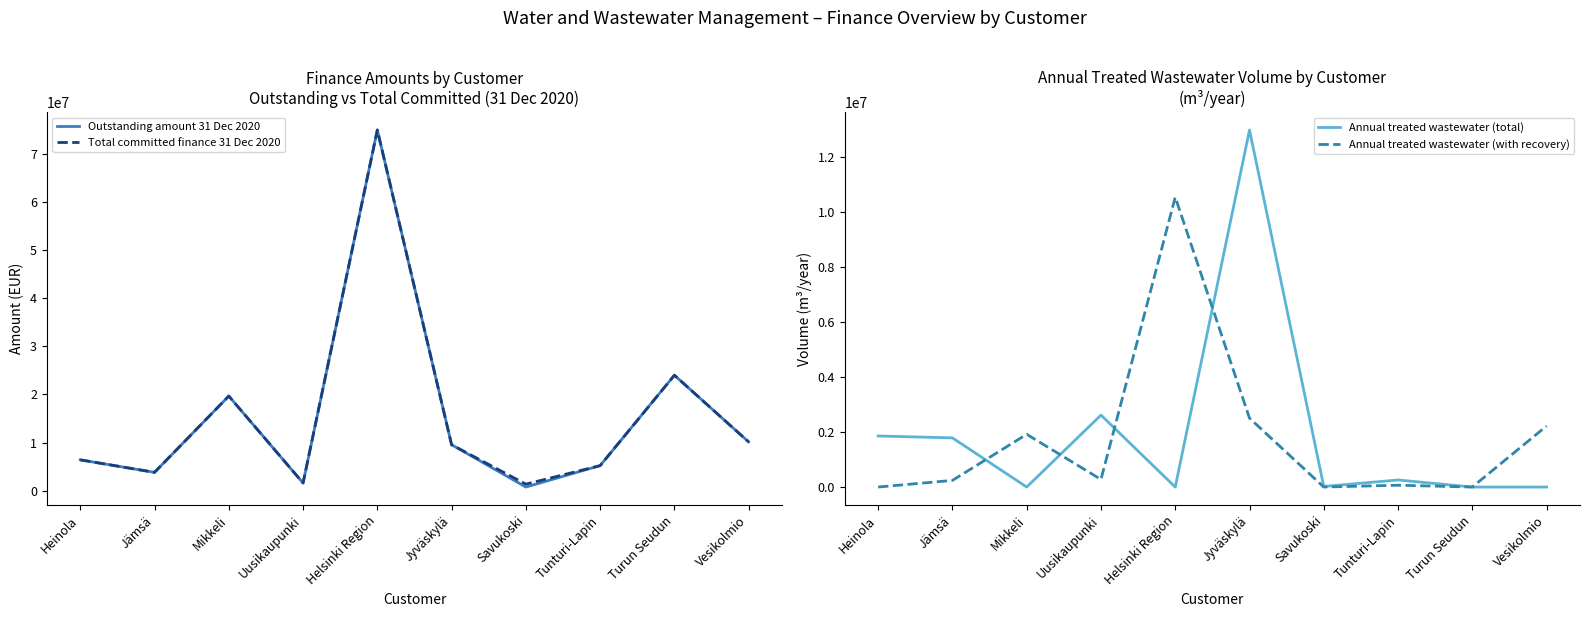

Which has a higher value, Jyväskylä or Mikkeli?

Mikkeli